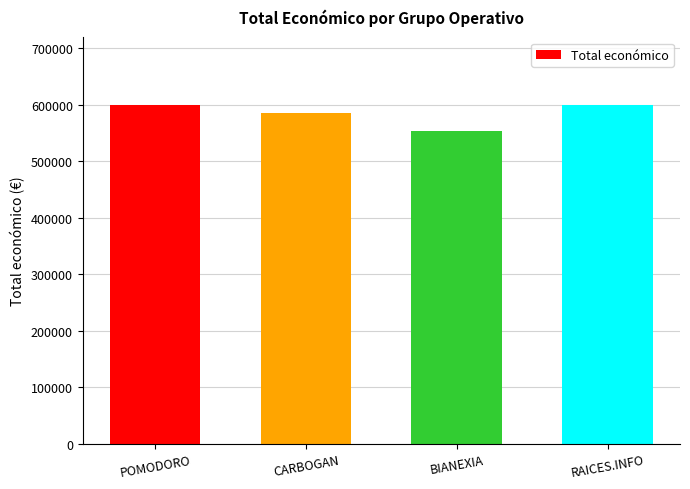

Which has a higher value, POMODORO or CARBOGAN?

POMODORO